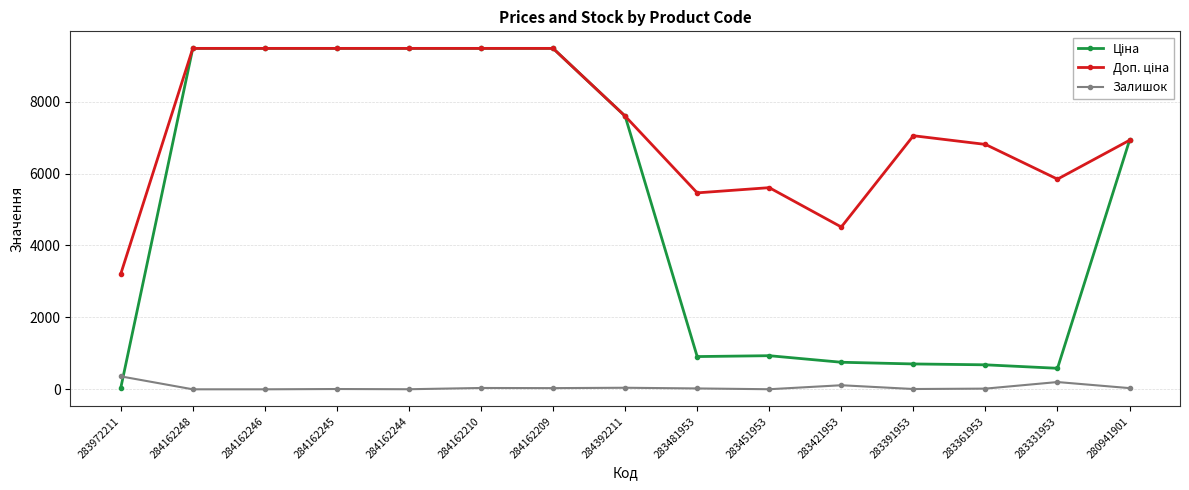

At how many categories does at least one series exceed 3546?

14